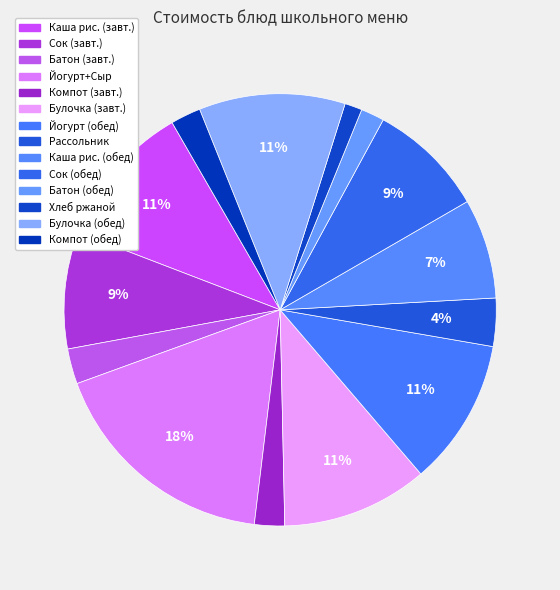

Is there any slice that represents more than half of the pie?

No